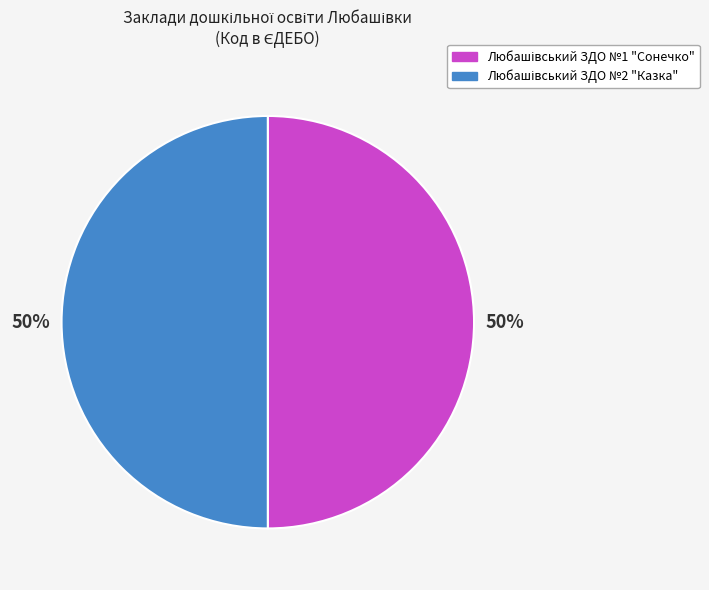

To the nearest percent, what is the average slice percentage?

50%